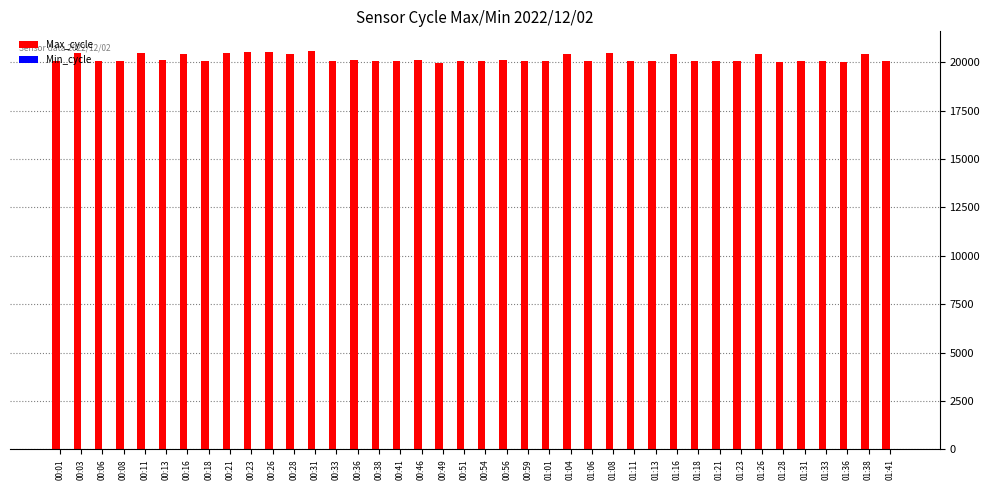

What is the maximum value shown in the chart?

20567